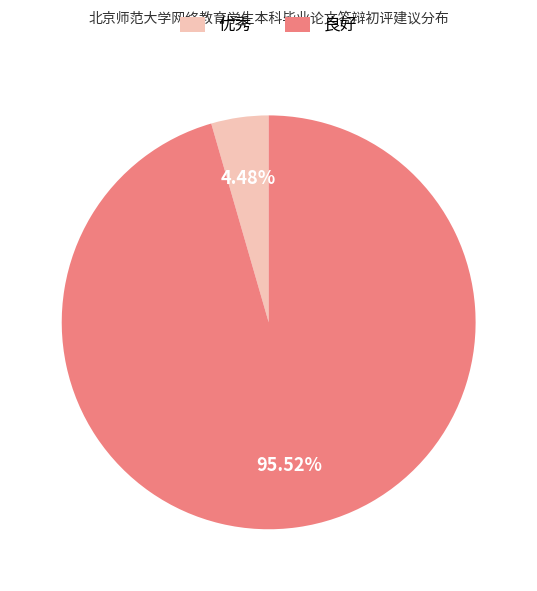

What is the ratio of the value at 良好 to the value at 优秀?

21.3